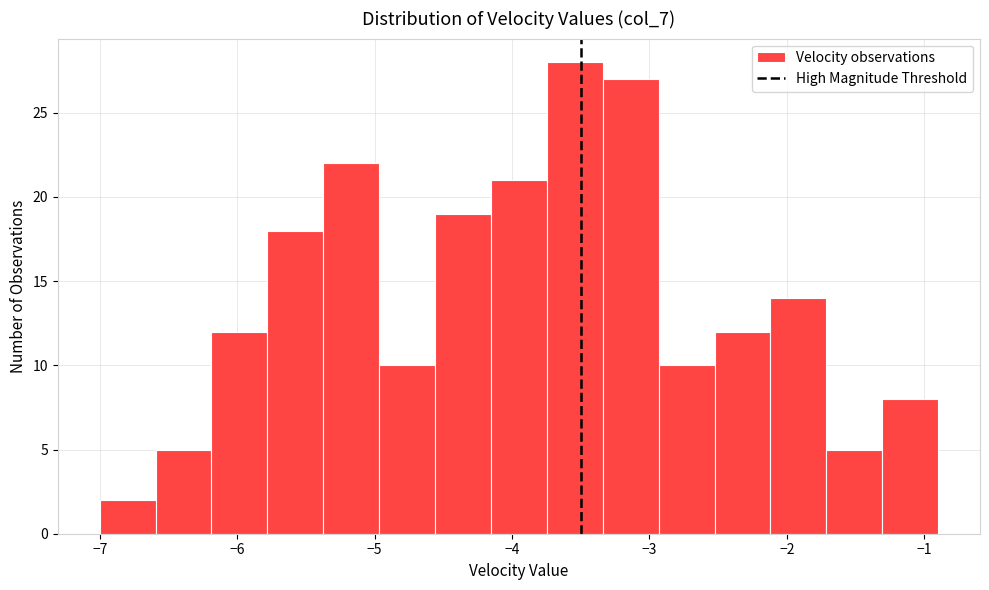

How tall is the bar that spans -2.9 to -2.5 on the x-axis? Neither the bar edges nor the heights are printed on the chart, so give them approximately, as read against the axes.

10